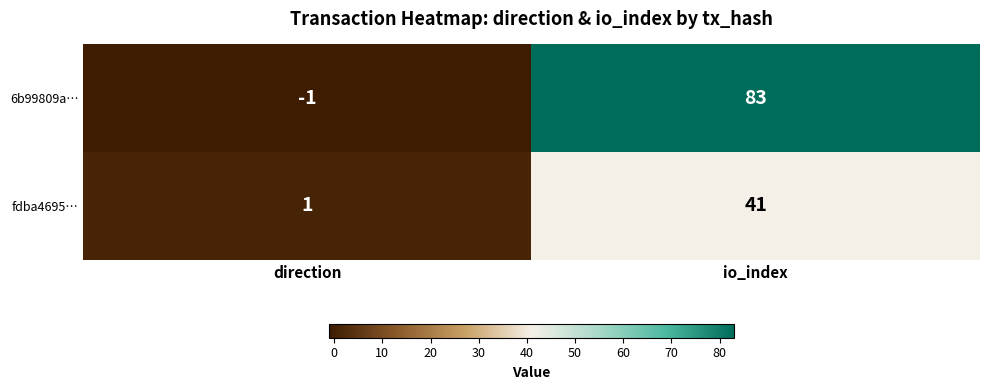

The fdba4695… series shows 2 at direction. True or false?

False